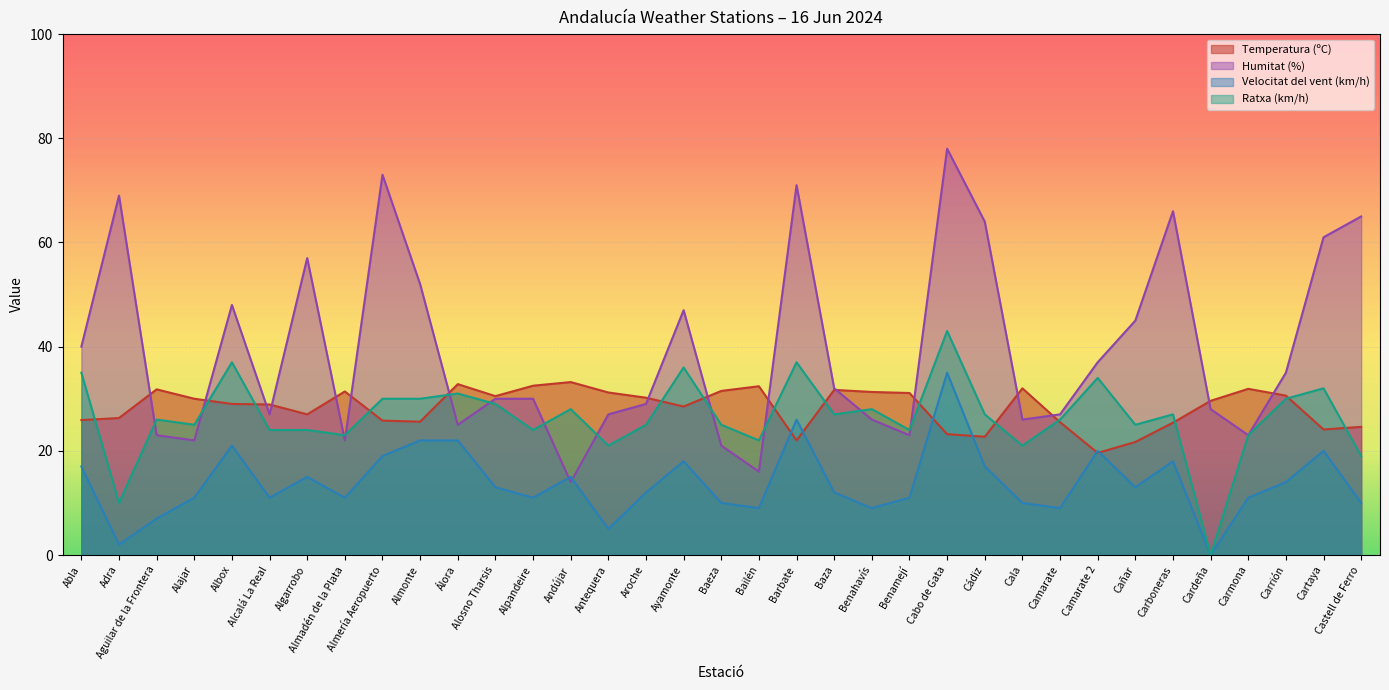

How many interior local peaks does the Velocitat del vent (km/h) series have?

9